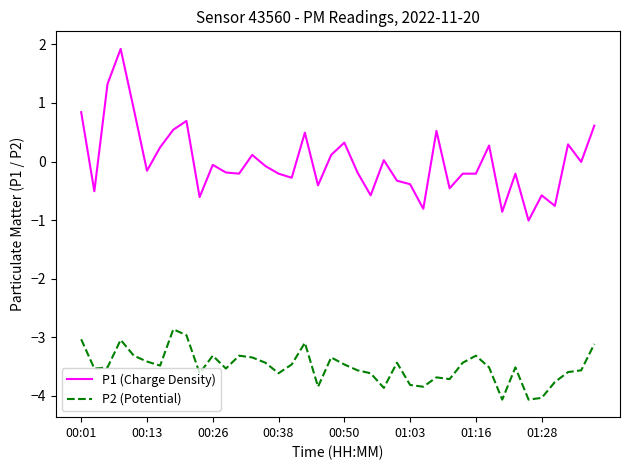

Which series has the largest total across all categories?

P1 (Charge Density)